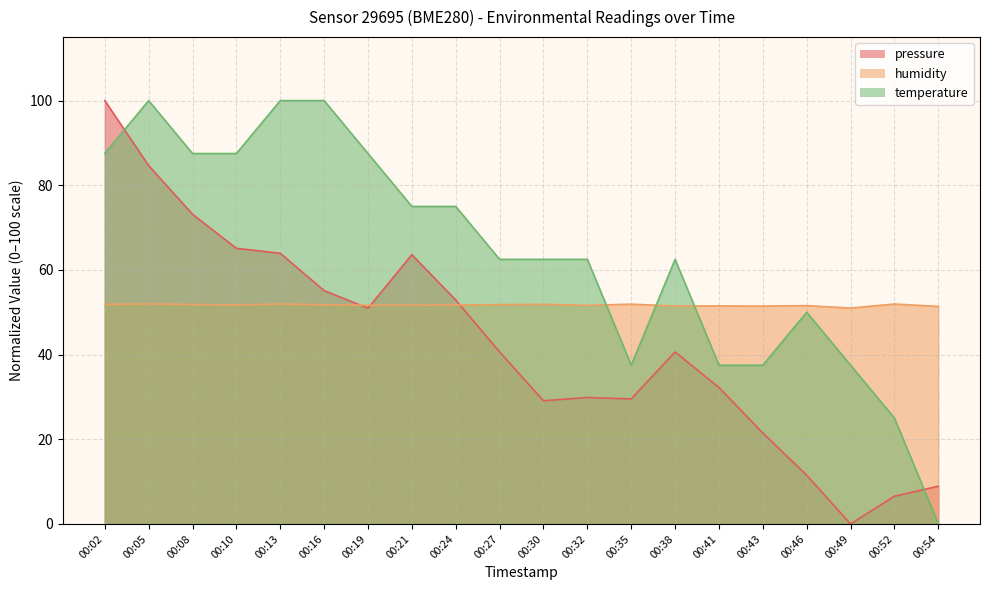

How many distinct data groups are displayed?

3